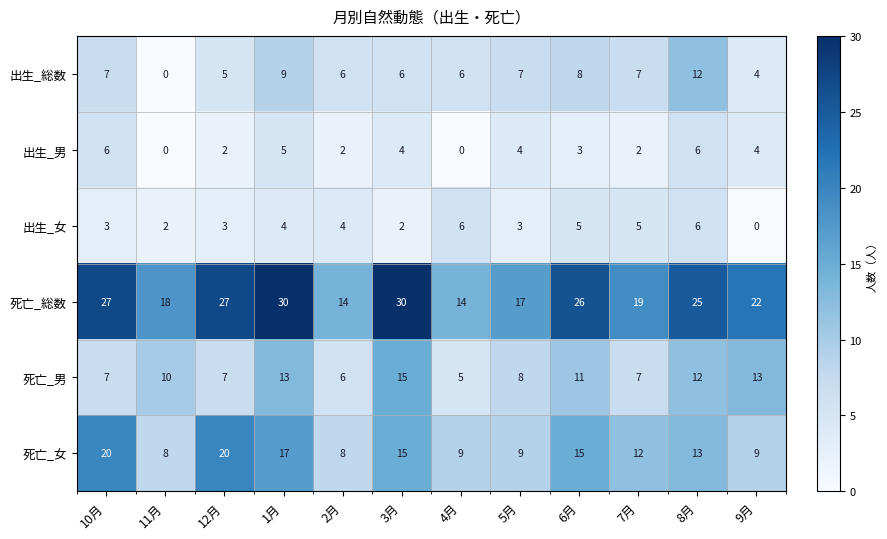

True or false: 出生_女 has a value of 5 at 10月.

False